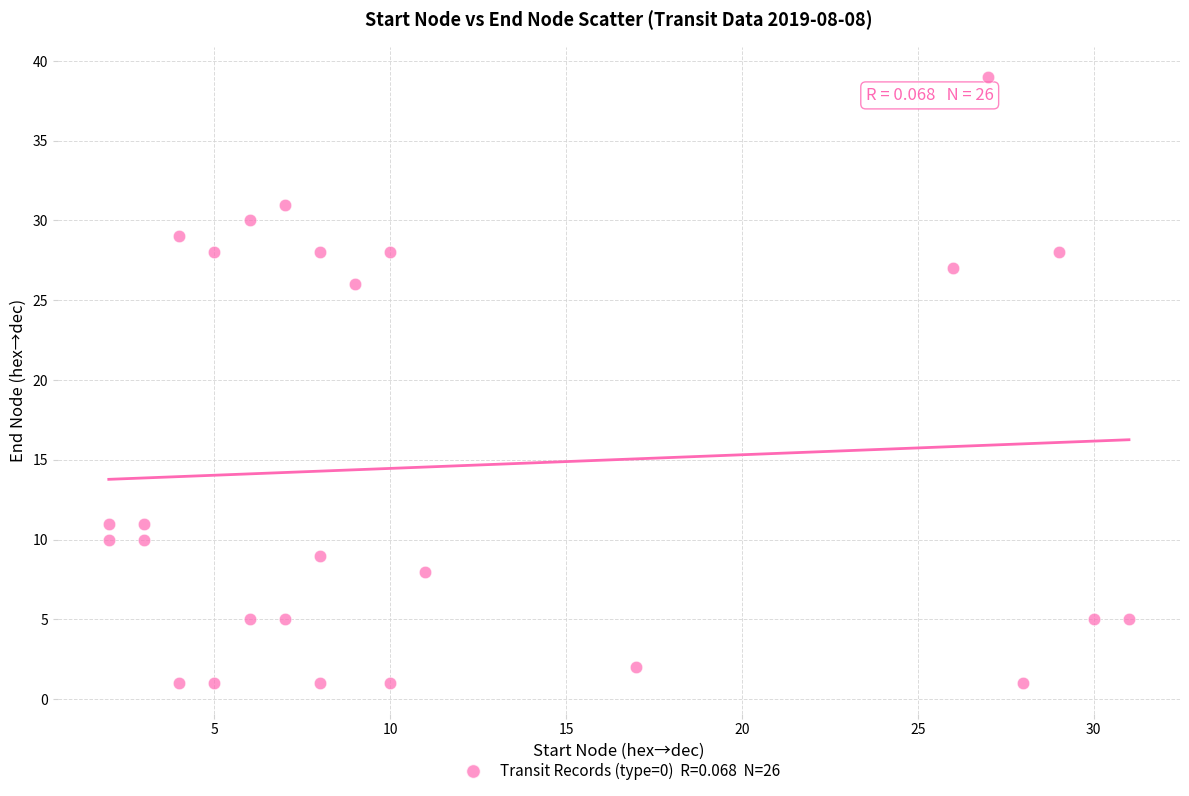

What is the range of Y values (max minus min)?

38